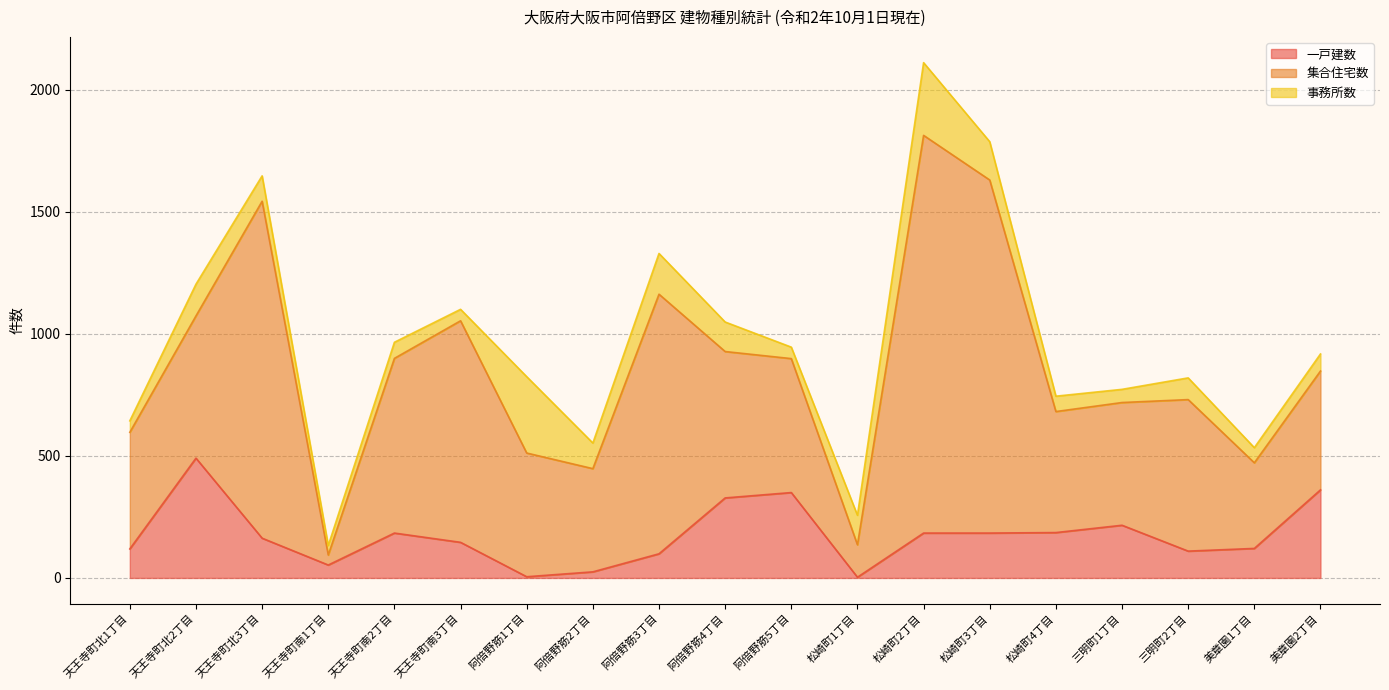

True or false: 事務所数 and 集合住宅数 intersect in this chart.

False